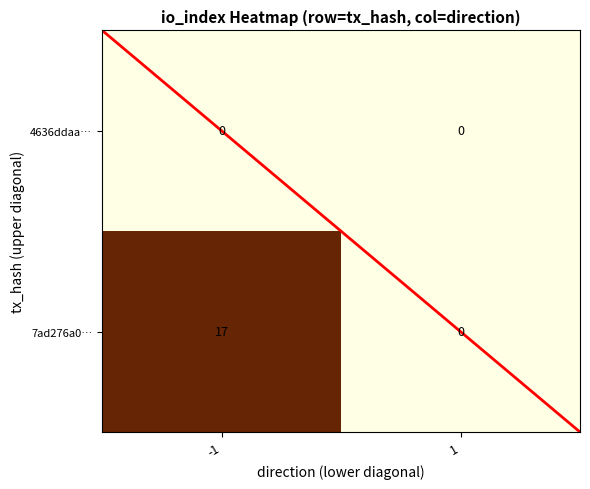

Between -1 and 1, which is larger?

-1